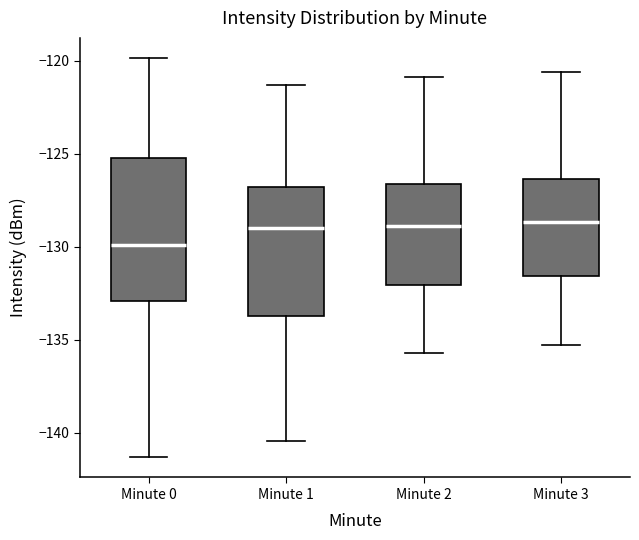

Reading left to right, read every box against the y-axis: the position of its median line, the range the box covers, and the ends of its whiskers. The values are not printed on the chart, so give them approximately, as read against the axis.

Minute 0: median -130.0, box -133.0 to -125.0, whiskers -141.5 to -120.0
Minute 1: median -129.0, box -133.5 to -127.0, whiskers -140.5 to -121.5
Minute 2: median -129.0, box -132.0 to -126.5, whiskers -135.5 to -121.0
Minute 3: median -128.5, box -131.5 to -126.5, whiskers -135.5 to -120.5